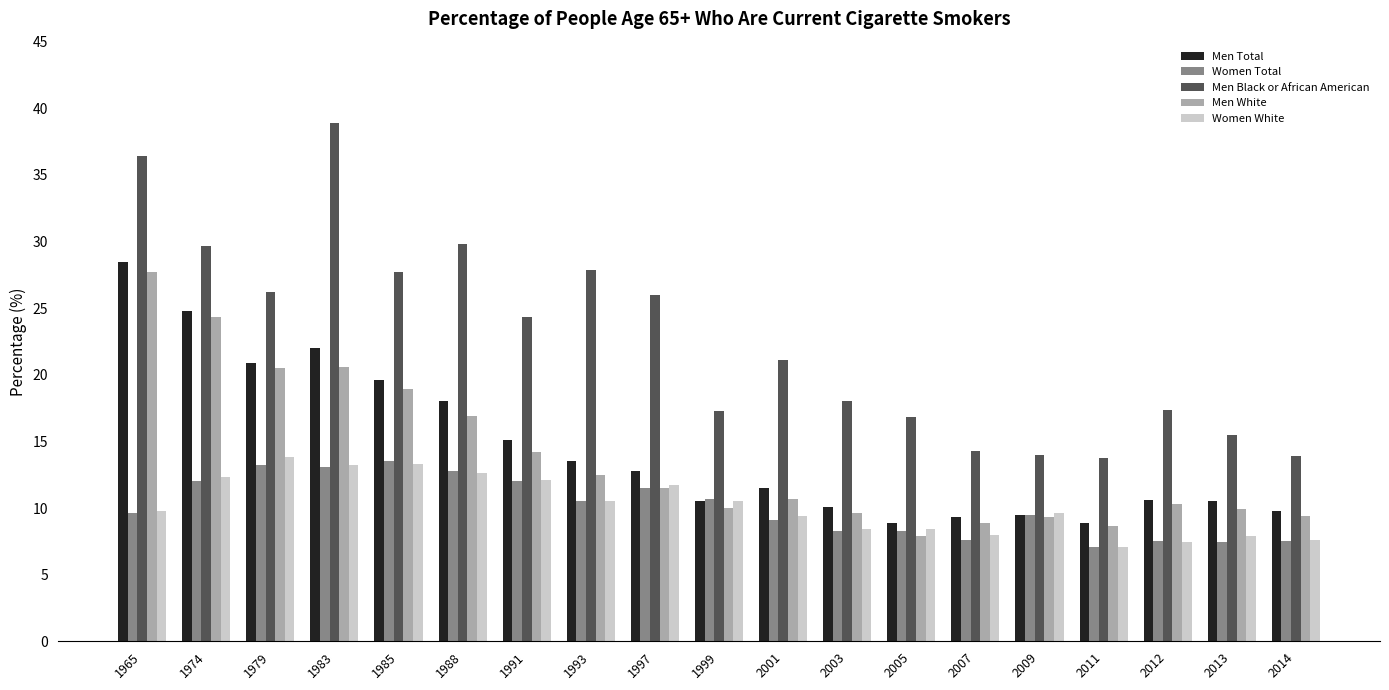

At which label does Men Total reach its peak?

1965